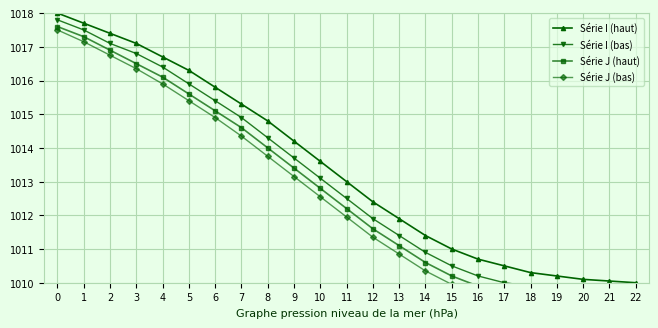

At how many categories does at least one series exceed 1010?

22